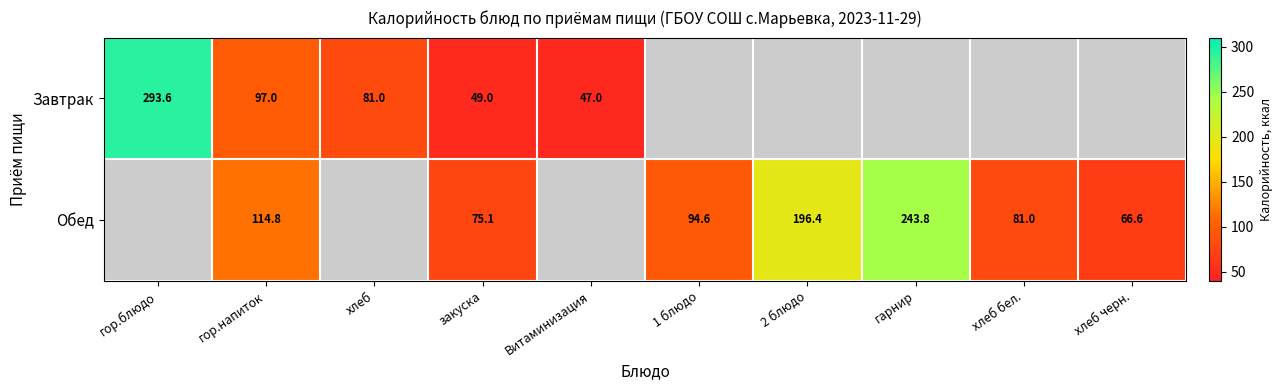

Is it true that Обед equals 397.5 at гарнир?

False